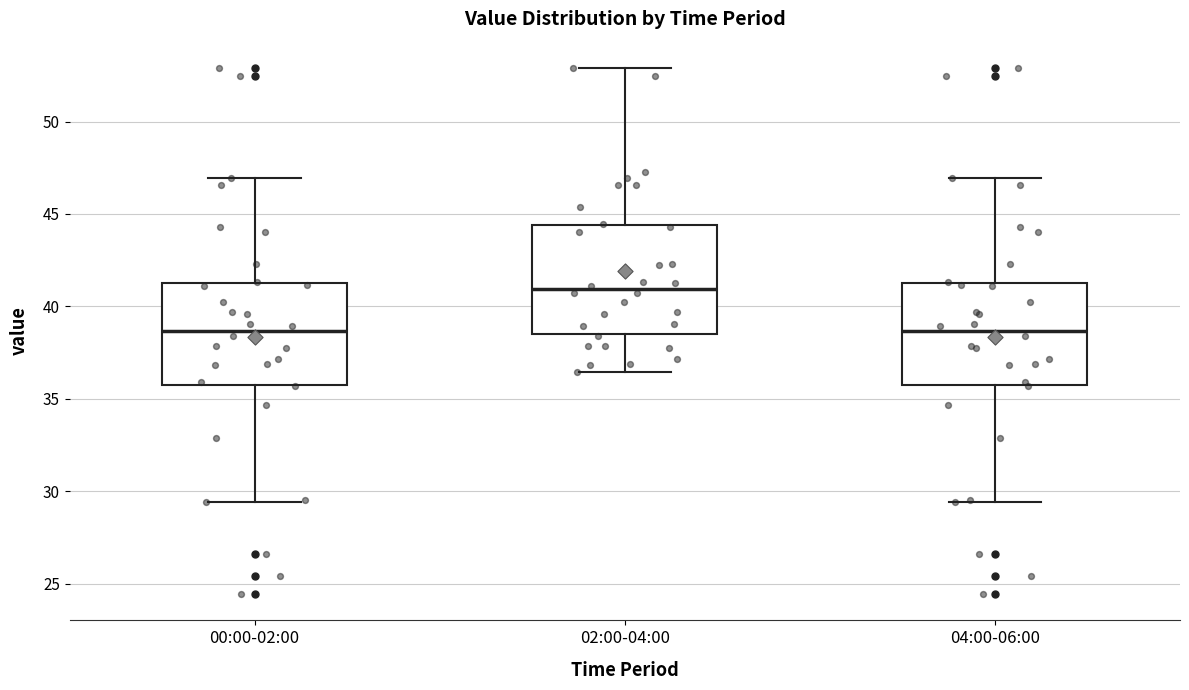

Where does the lower whisker of the box for 00:00-02:00 end on the y-axis? The values are not printed on the chart, so give them approximately, as read against the axis.

29.5